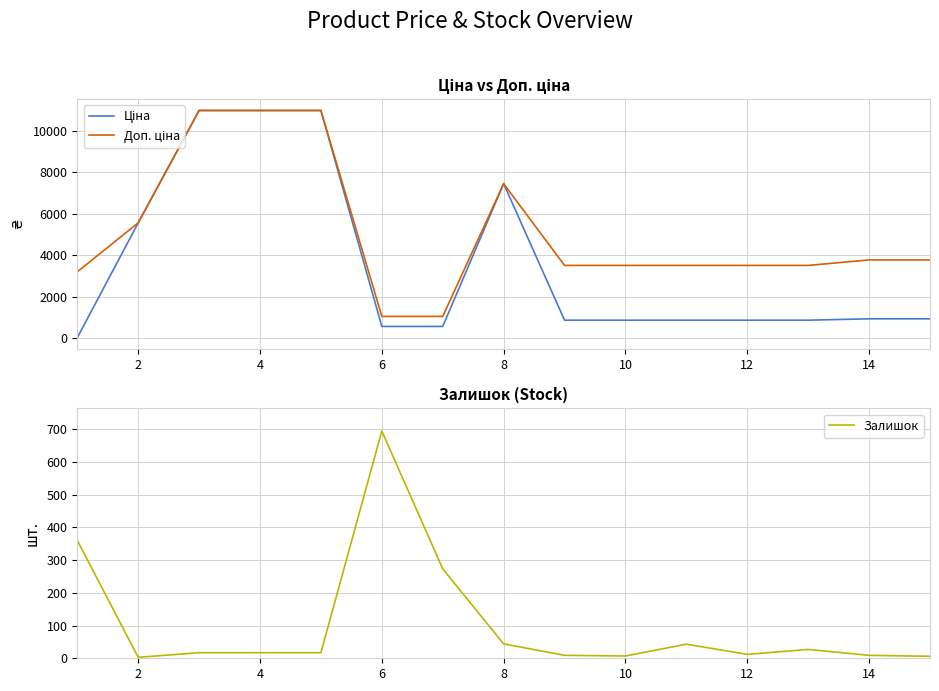

True or false: Ціна and Залишок cross at least once.

True